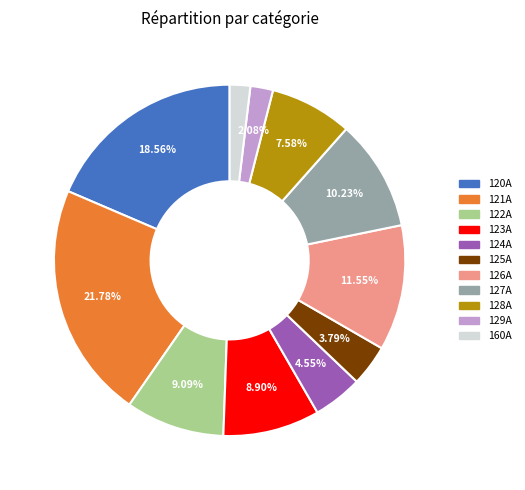

Does any single category account for the majority?

No